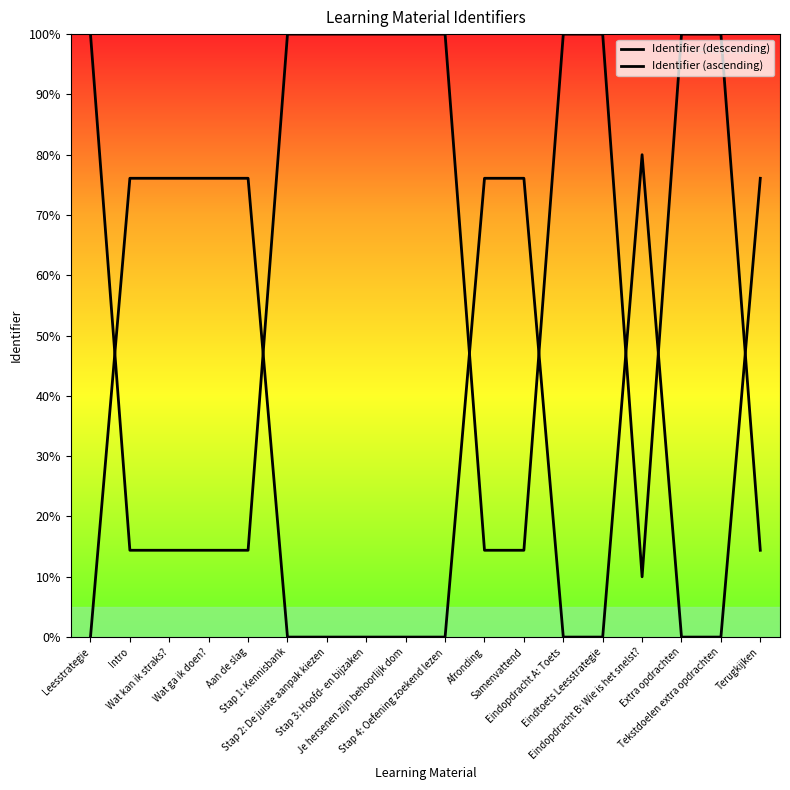

At how many categories does at least one series exceed 35?

18